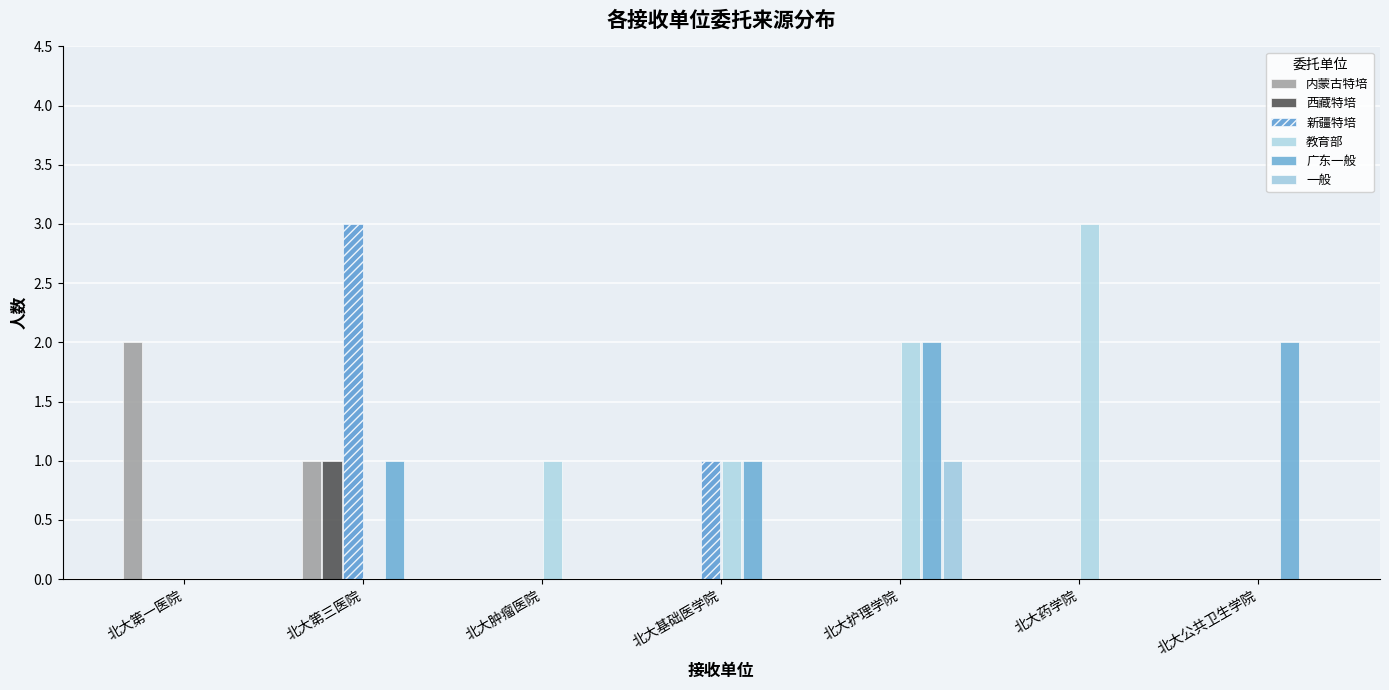

Which series changed the most between 北大第一医院 and 北大第三医院?

新疆特培